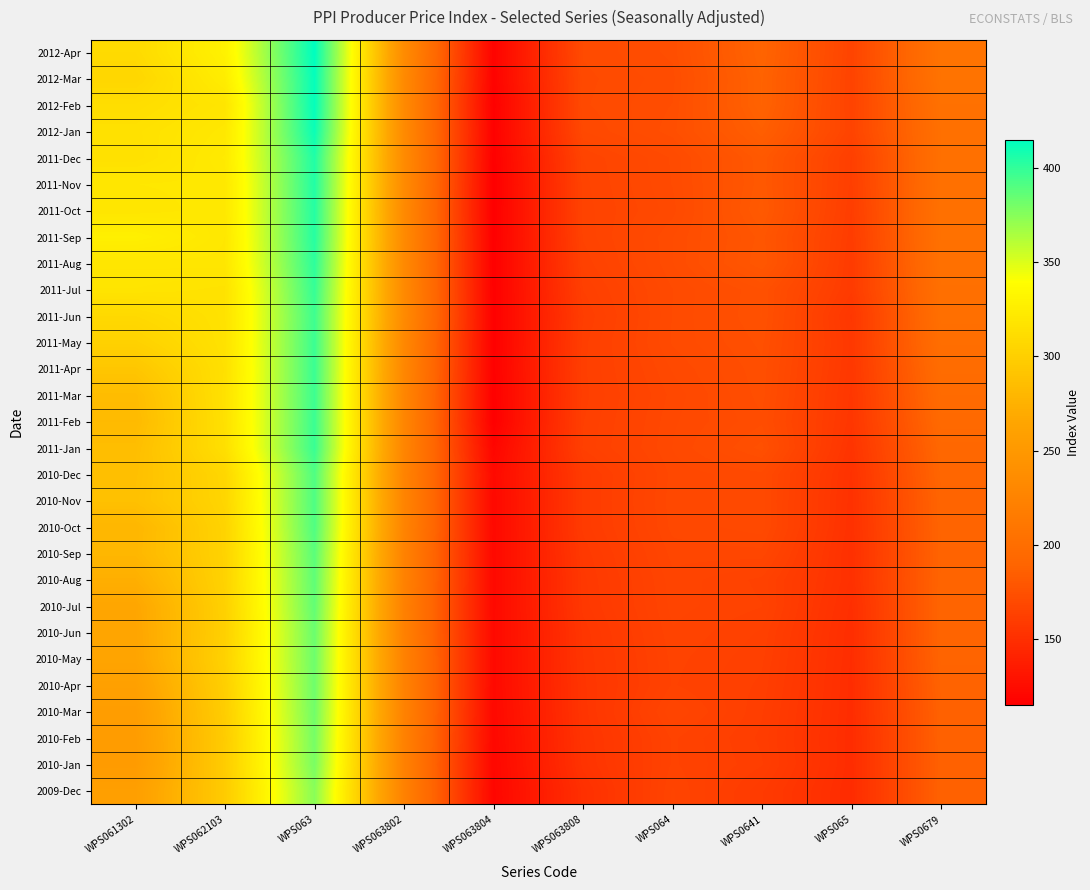

What is the maximum value shown in the chart?

415.2